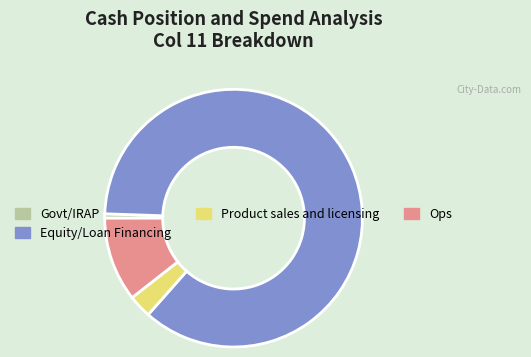

Is there a majority slice in this chart?

Yes